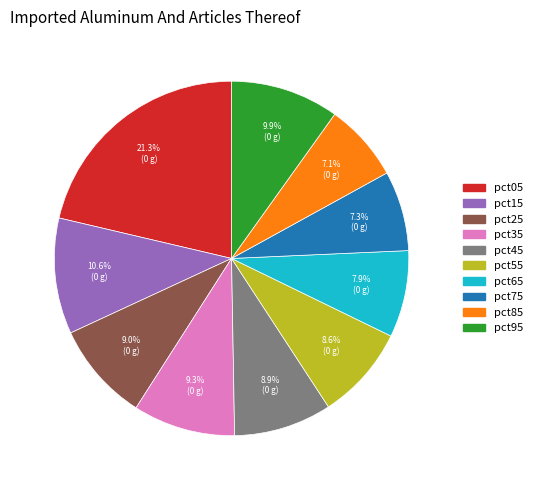

Between pct65 and pct95, which is larger?

pct95